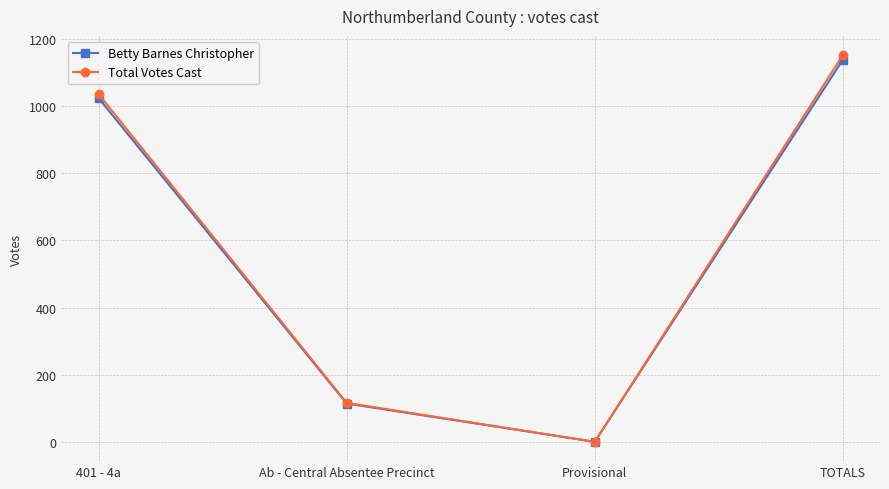

What is the difference between the Betty Barnes Christopher values at TOTALS and Ab - Central Absentee Precinct?

1024